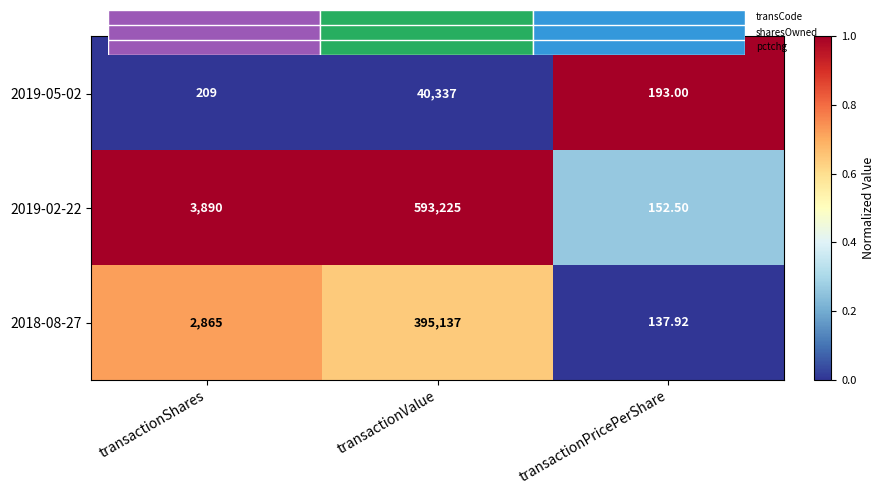

Count the number of data series in this chart.

3